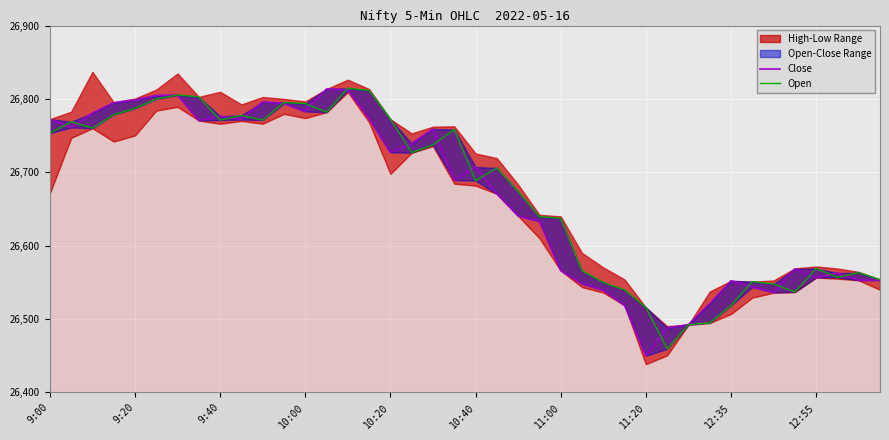

Where is Close nearest to the value 26631?

23